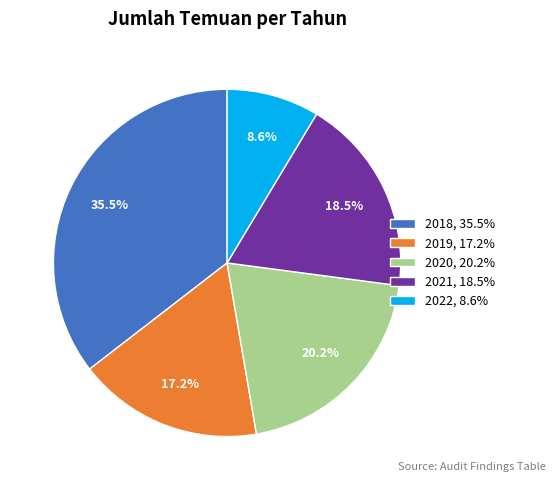

Does any single category account for the majority?

No